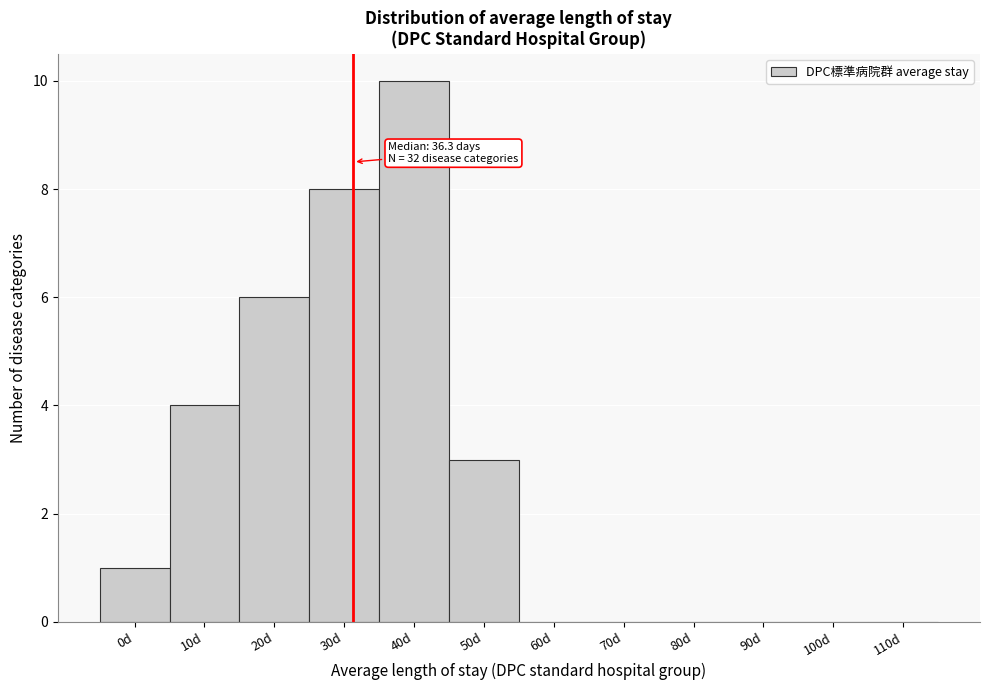

Reading left to right, what are all the values shown in this chart?

0d=1	10d=4	20d=6	30d=8	40d=10	50d=3	60d=0	70d=0	80d=0	90d=0	100d=0	110d=0